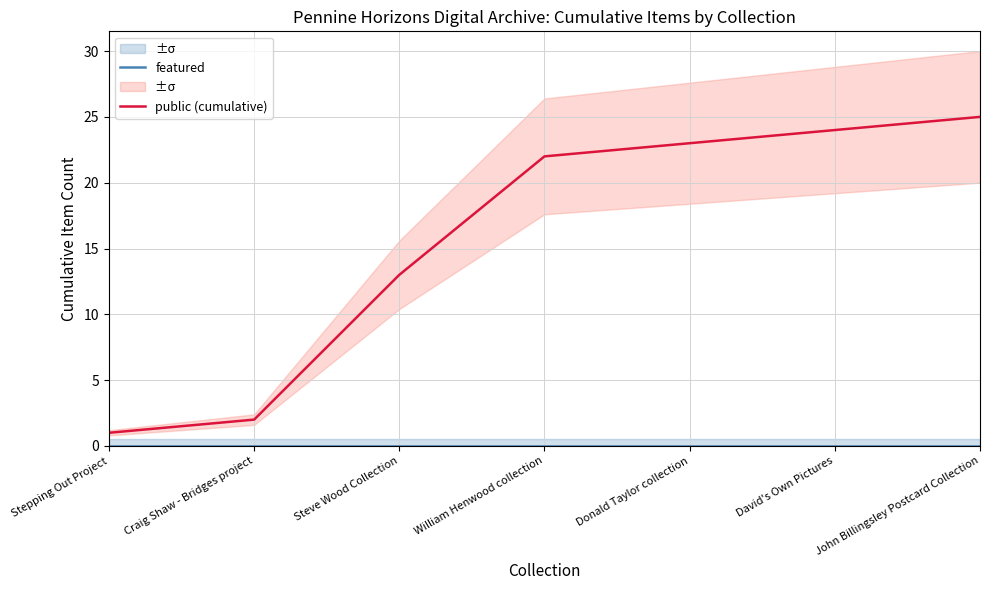

Rank the series by their maximum value, from highest to lowest.

public (cumulative), featured